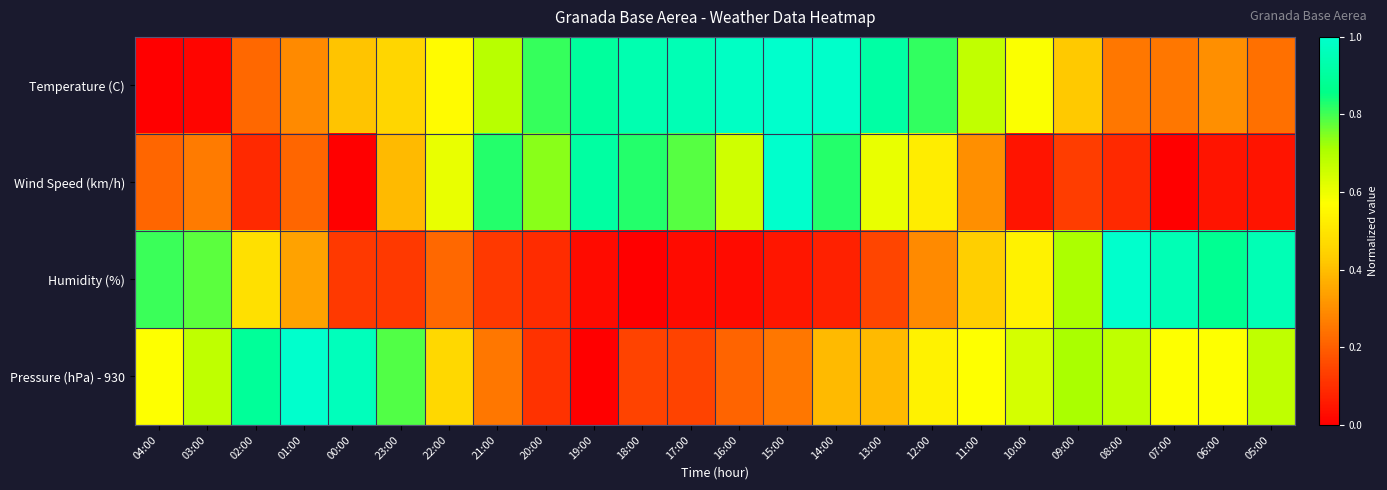

What is the total value across all series at 23:00?

1.8